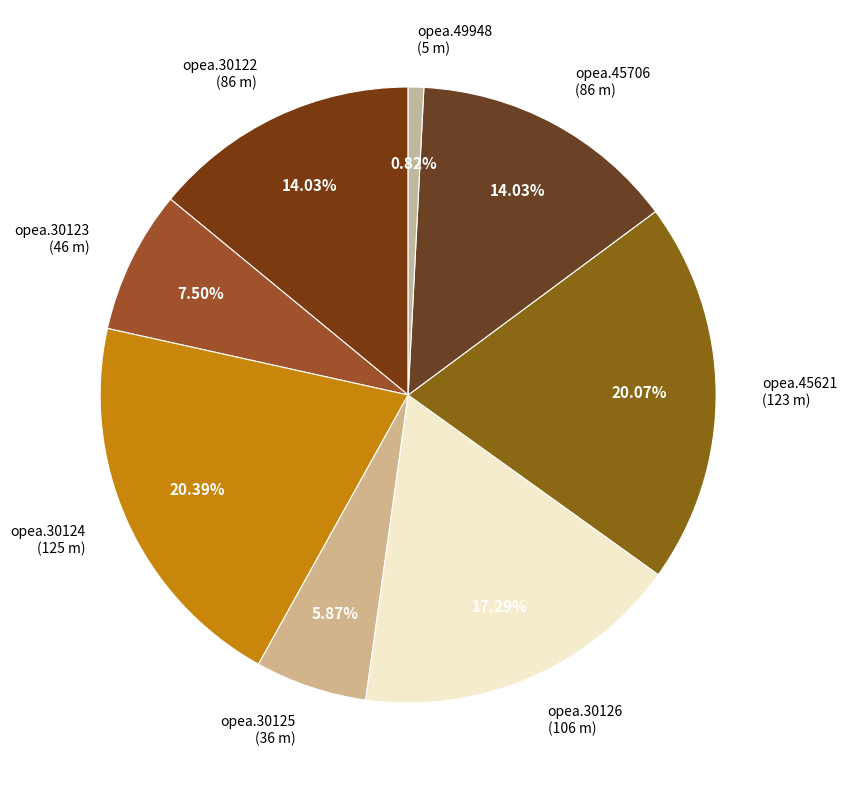

Is there any slice that represents more than half of the pie?

No